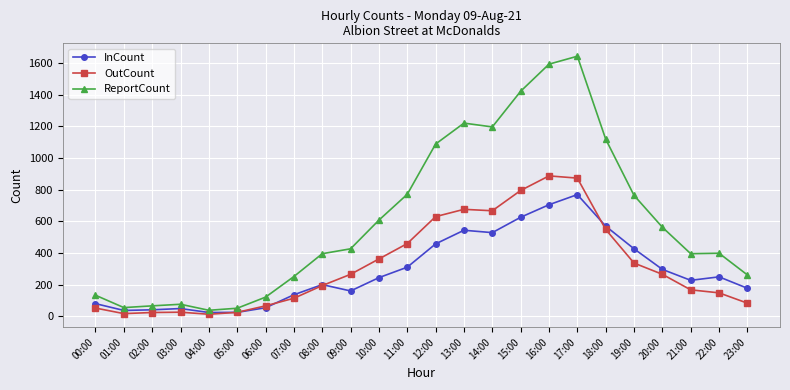

What is the greatest value displayed?

1642